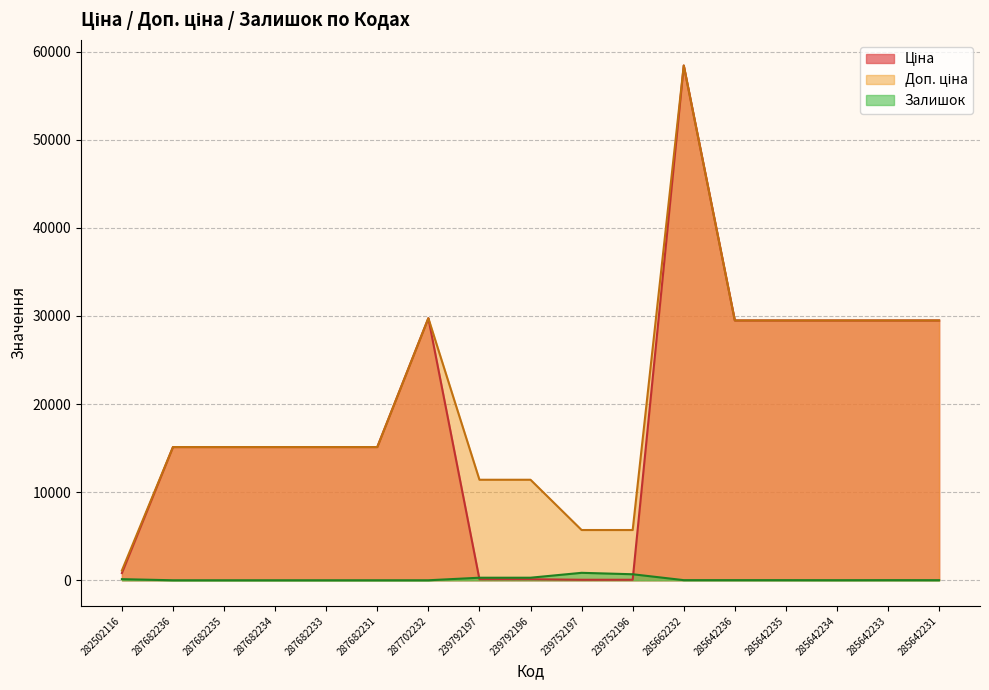

Reading right to left, what are all the values shown in this chart?

Ціна: 29491.5	29491.5	29491.5	29491.5	29491.5	58426.5	57.0	57.0	114.1	114.1	29747.2	15120.0	15120.0	15120.0	15120.0	15120.0	818.5
Доп. ціна: 29491.5	29491.5	29491.5	29491.5	29491.5	58426.5	5705.0	5705.0	11410.0	11410.0	29747.2	15120.0	15120.0	15120.0	15120.0	15120.0	1109.2
Залишок: 11.0	14.0	9.0	13.0	14.0	14.0	683.0	845.0	290.0	289.0	0.0	0.0	0.0	0.0	0.0	0.0	125.0